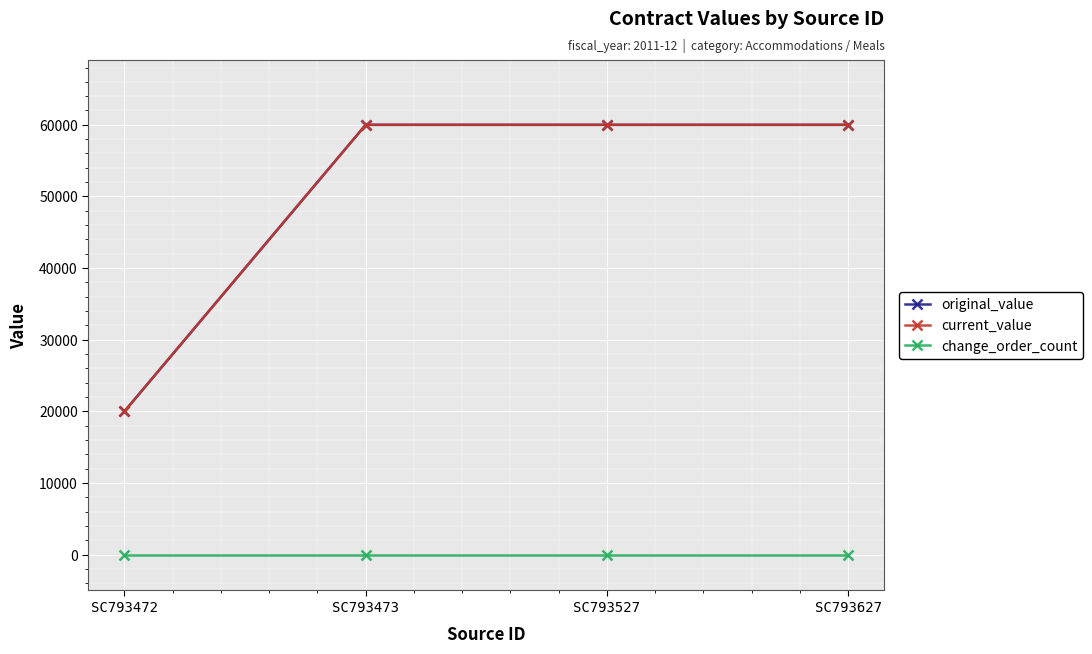

Is this an area chart (filled region under the line)?

No